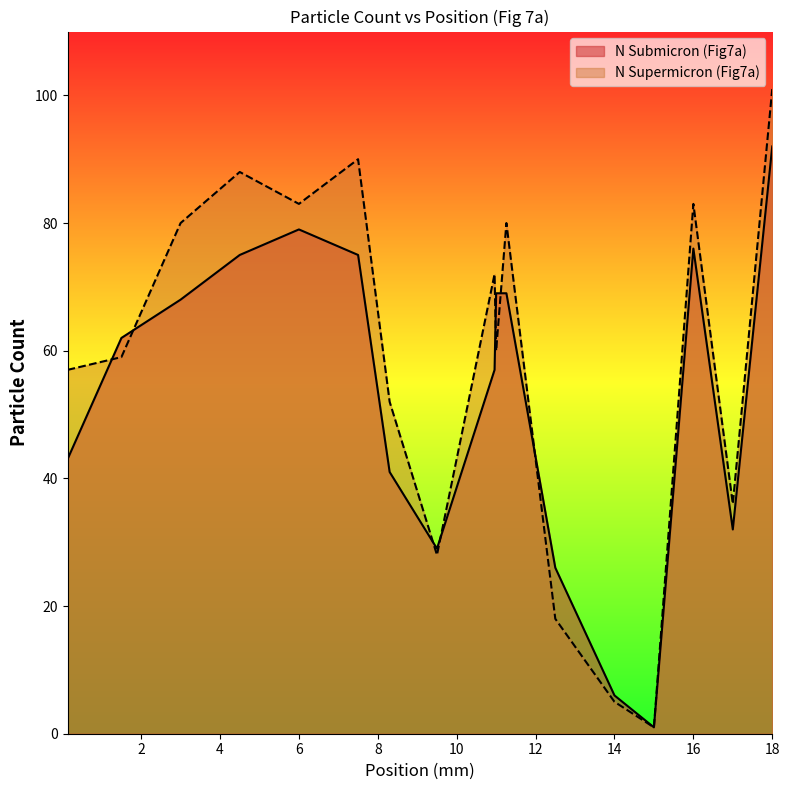

How many times do N Submicron (Fig7a) and N Supermicron (Fig7a) cross each other?

7